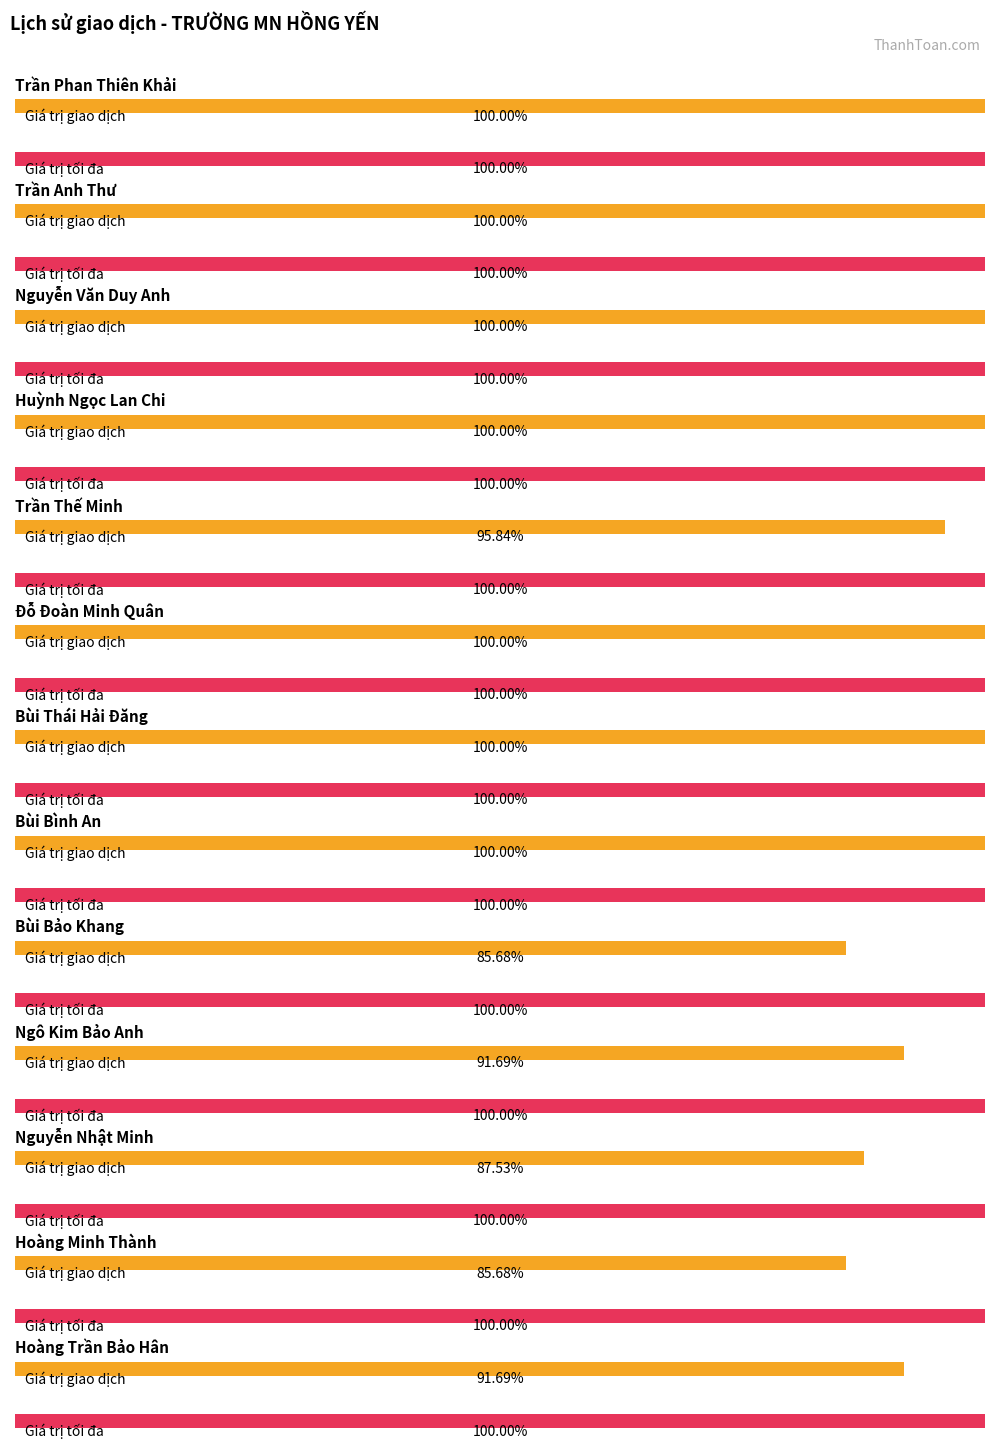

How many groups of bars are there?

13